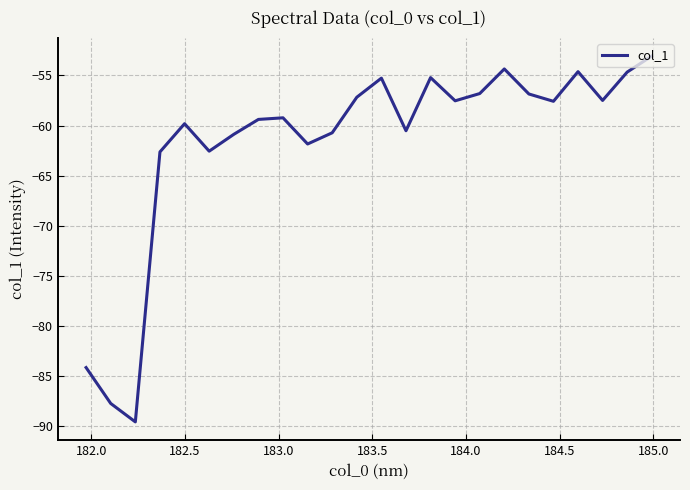

What is the smallest value displayed?

-89.6